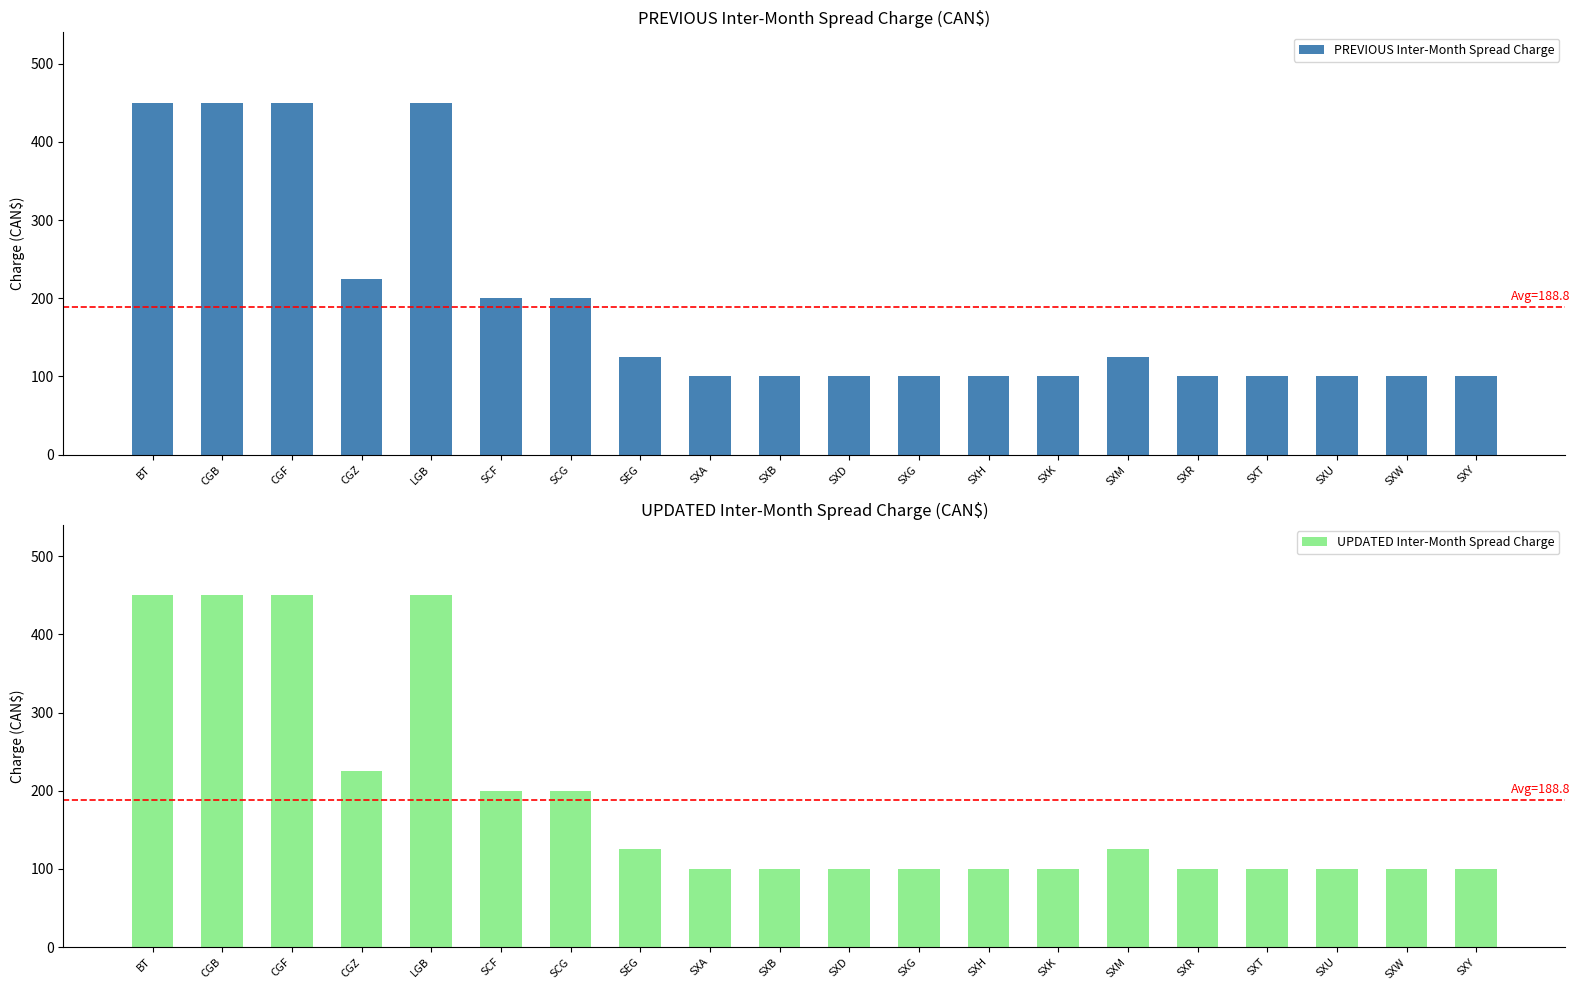

What is the highest value of the PREVIOUS Inter-Month Spread Charge series?

450